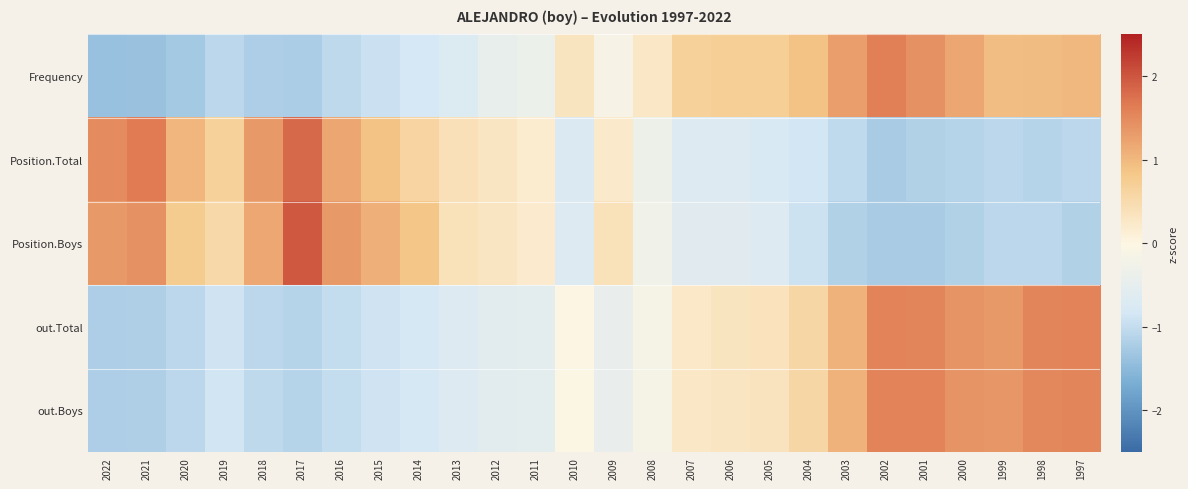

Reading left to right, what are all the values shown in this chart?

Frequency: 2022=-1.4	2021=-1.4	2020=-1.3	2019=-1.1	2018=-1.2	2017=-1.2	2016=-1.1	2015=-0.9	2014=-0.8	2013=-0.7	2012=-0.5	2011=-0.3	2010=0.3	2009=-0.1	2008=0.3	2007=0.7	2006=0.7	2005=0.7	2004=0.9	2003=1.3	2002=1.6	2001=1.4	2000=1.2	1999=1.0	1998=1.0	1997=1.0
Position.Total: 2022=1.5	2021=1.6	2020=1.0	2019=0.7	2018=1.3	2017=1.8	2016=1.2	2015=0.9	2014=0.6	2013=0.4	2012=0.3	2011=0.2	2010=-0.7	2009=0.2	2008=-0.3	2007=-0.7	2006=-0.7	2005=-0.8	2004=-0.8	2003=-1.0	2002=-1.2	2001=-1.2	2000=-1.1	1999=-1.1	1998=-1.1	1997=-1.1
Position.Boys: 2022=1.3	2021=1.4	2020=0.8	2019=0.5	2018=1.2	2017=2.0	2016=1.3	2015=1.1	2014=0.9	2013=0.4	2012=0.3	2011=0.2	2010=-0.7	2009=0.4	2008=-0.3	2007=-0.6	2006=-0.6	2005=-0.7	2004=-0.9	2003=-1.2	2002=-1.2	2001=-1.2	2000=-1.2	1999=-1.1	1998=-1.1	1997=-1.2
out.Total: 2022=-1.2	2021=-1.2	2020=-1.1	2019=-0.9	2018=-1.1	2017=-1.1	2016=-1.0	2015=-0.9	2014=-0.8	2013=-0.7	2012=-0.6	2011=-0.5	2010=-0.0	2009=-0.4	2008=-0.2	2007=0.3	2006=0.3	2005=0.4	2004=0.6	2003=1.1	2002=1.6	2001=1.6	2000=1.4	1999=1.3	1998=1.6	1997=1.6
out.Boys: 2022=-1.2	2021=-1.2	2020=-1.1	2019=-0.9	2018=-1.1	2017=-1.1	2016=-1.0	2015=-0.9	2014=-0.8	2013=-0.7	2012=-0.6	2011=-0.5	2010=-0.0	2009=-0.4	2008=-0.2	2007=0.3	2006=0.3	2005=0.3	2004=0.6	2003=1.1	2002=1.6	2001=1.6	2000=1.4	1999=1.4	1998=1.5	1997=1.6